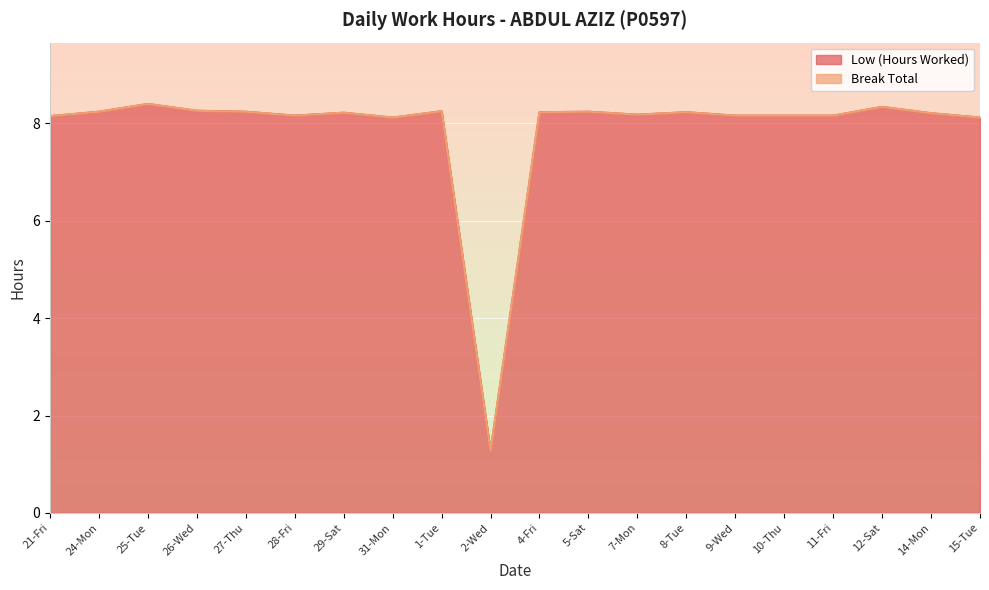

What is the approximate value at 21-Fri?

8.2